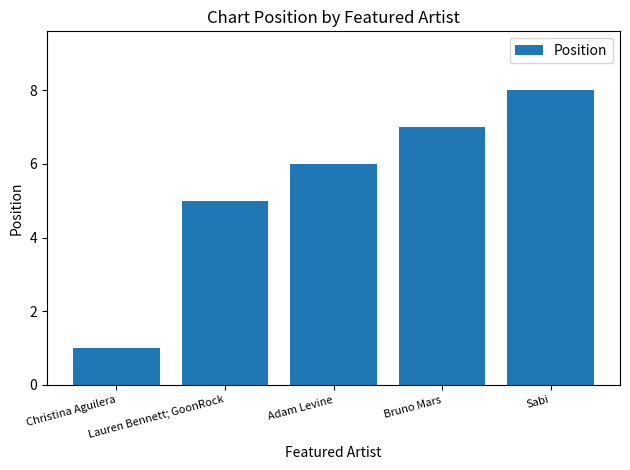

What is the minimum value shown in the chart?

1